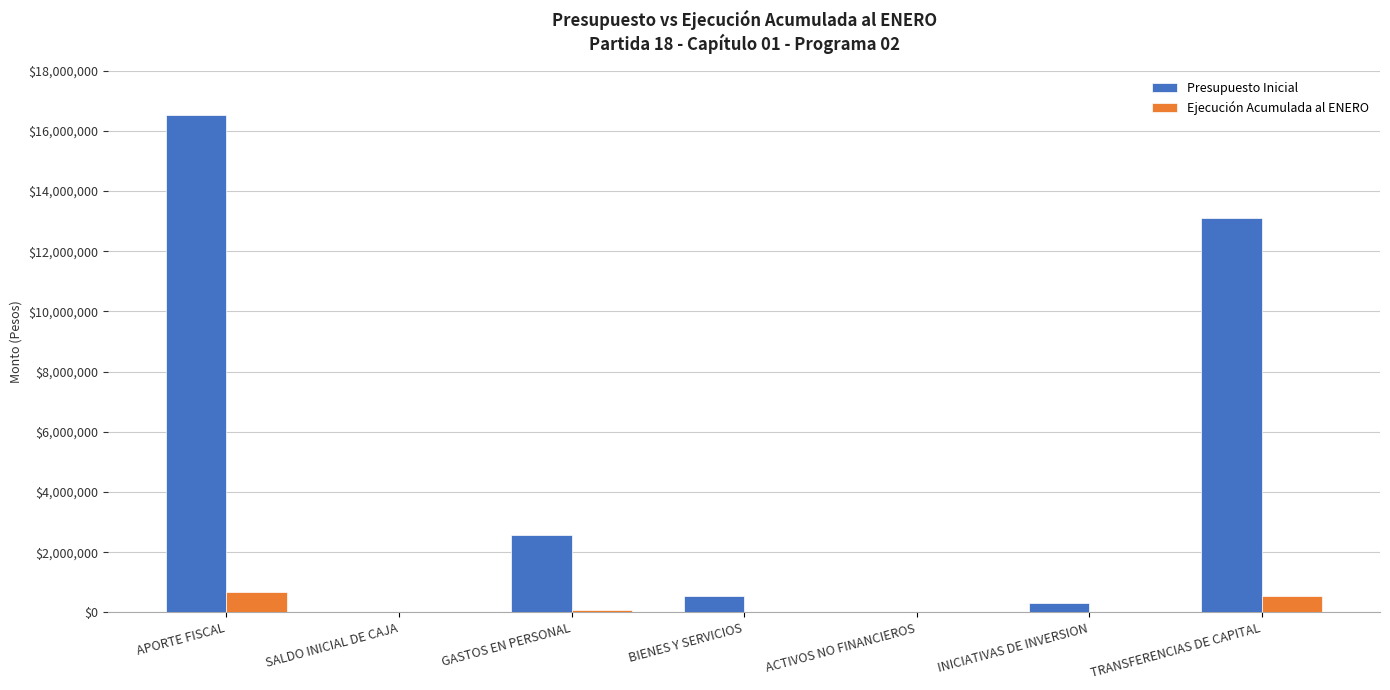

How many distinct data groups are displayed?

2